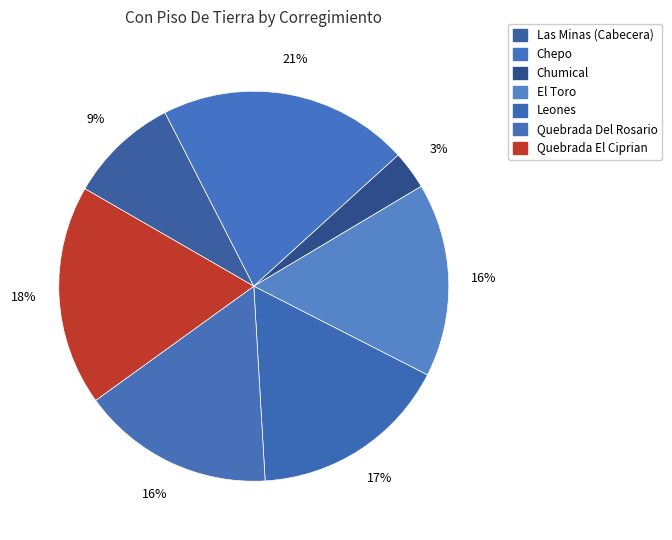

To the nearest percent, what portion does Leones represent?

17%